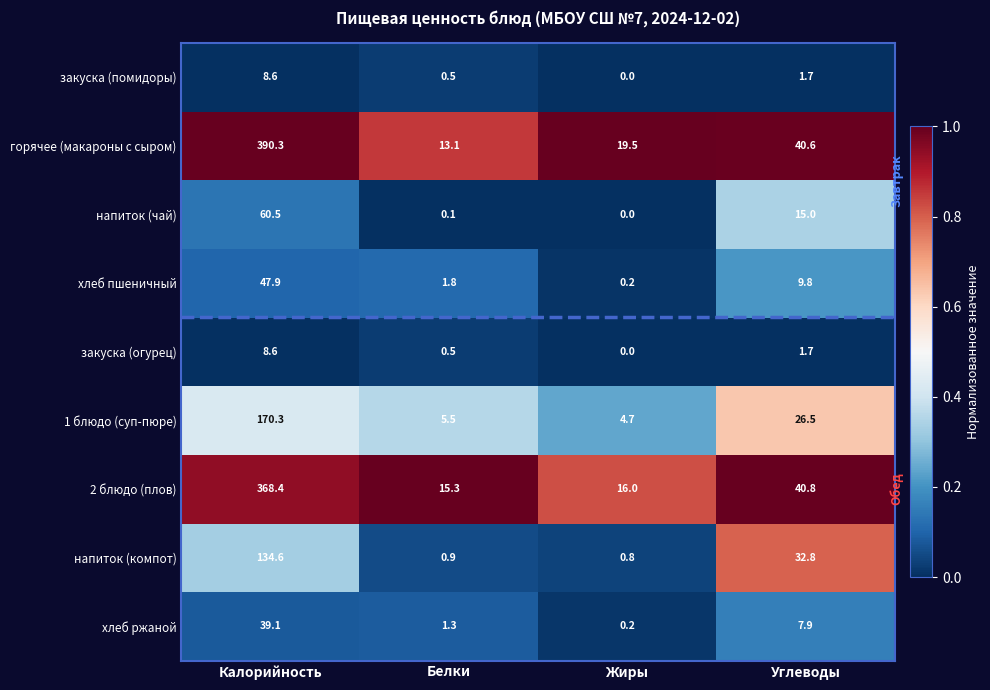

Is it true that хлеб пшеничный equals 9.8 at Углеводы?

True